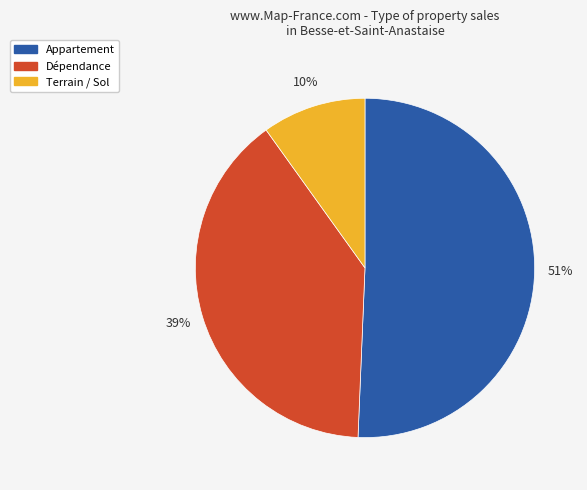

To the nearest percent, what is the average slice percentage?

33%